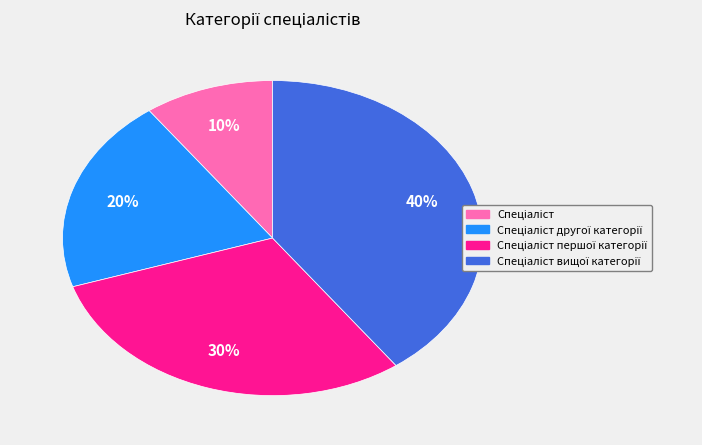

To the nearest percent, what is the average slice percentage?

25%